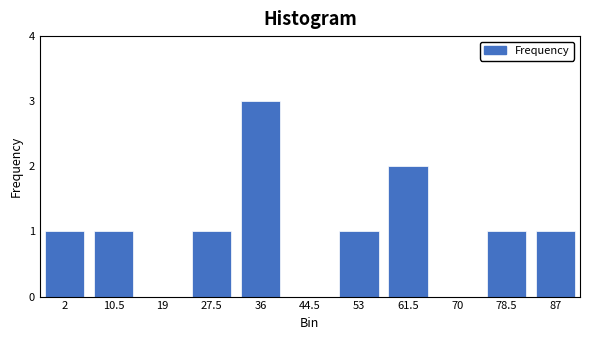

Reading left to right, what are all the values shown in this chart?

2=1	10.5=1	19=0	27.5=1	36=3	44.5=0	53=1	61.5=2	70=0	78.5=1	87=1